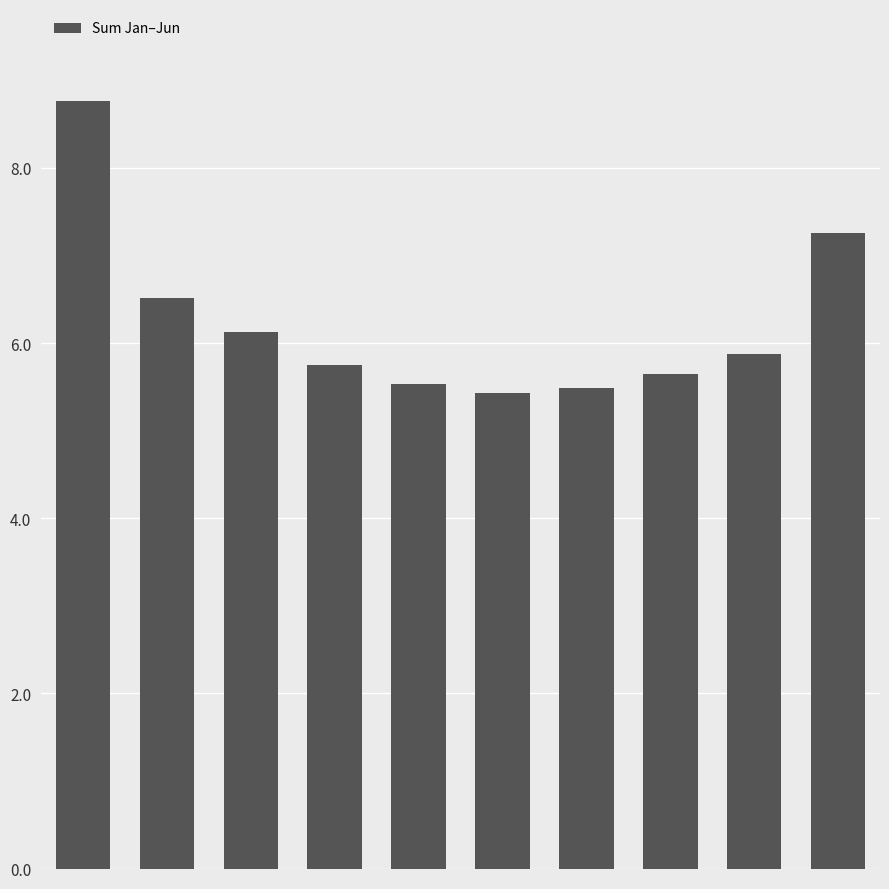

What is the greatest value displayed?

8.8